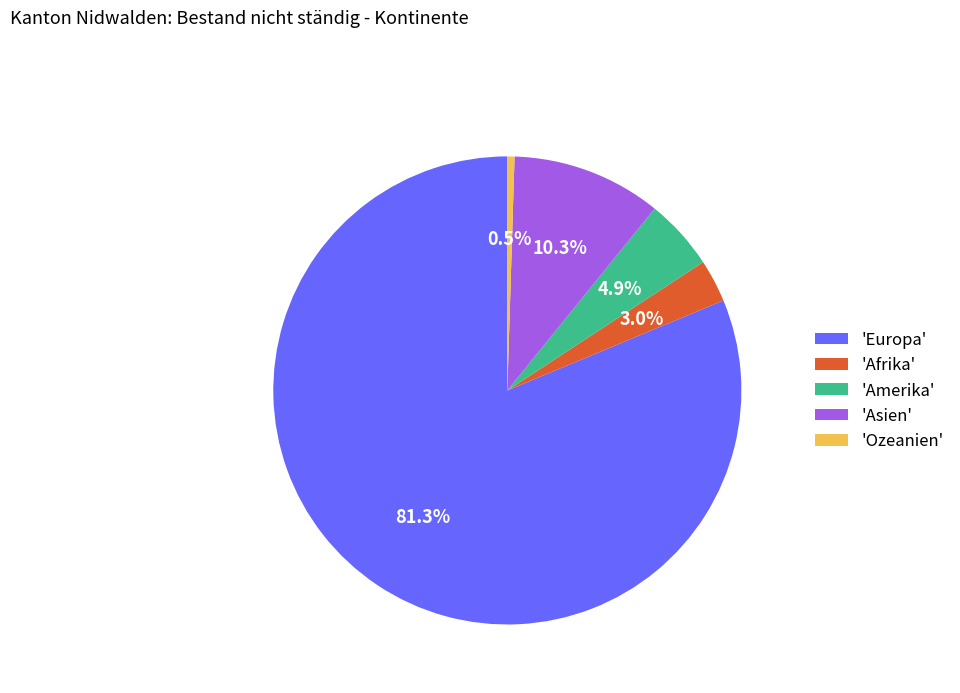

Which has a higher value, 'Europa' or 'Afrika'?

'Europa'